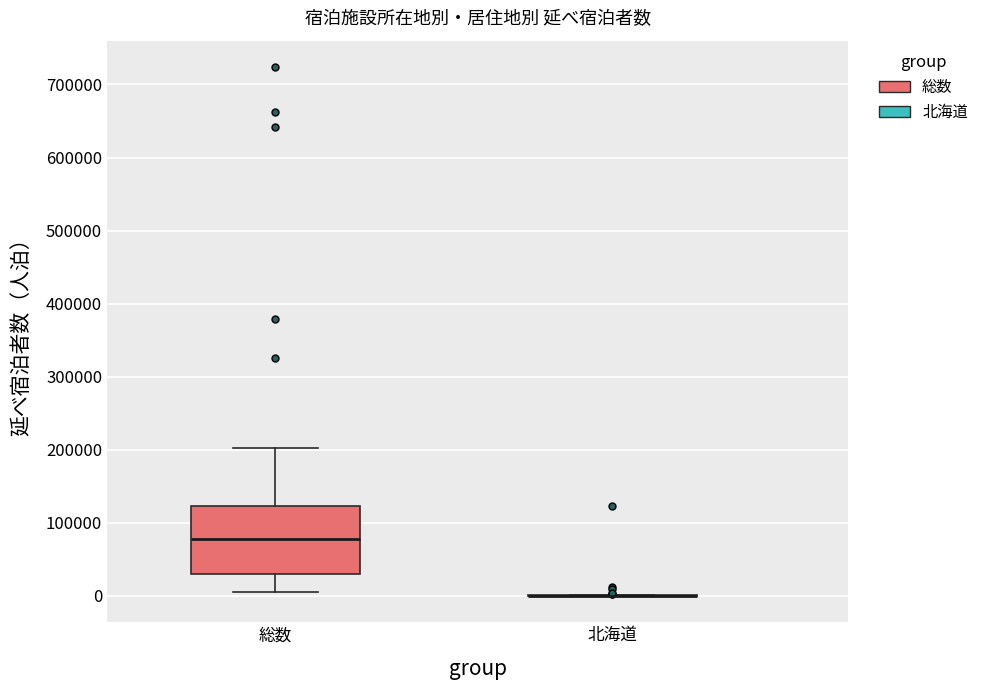

Where is the upper edge of the box for 総数 on the y-axis? The values are not printed on the chart, so give them approximately, as read against the axis.

120000